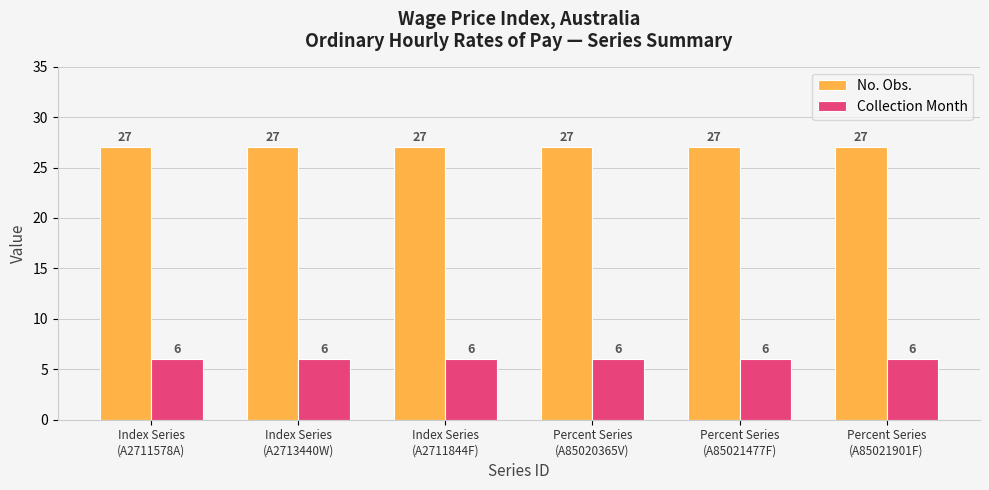

What is the maximum value for Collection Month?

6